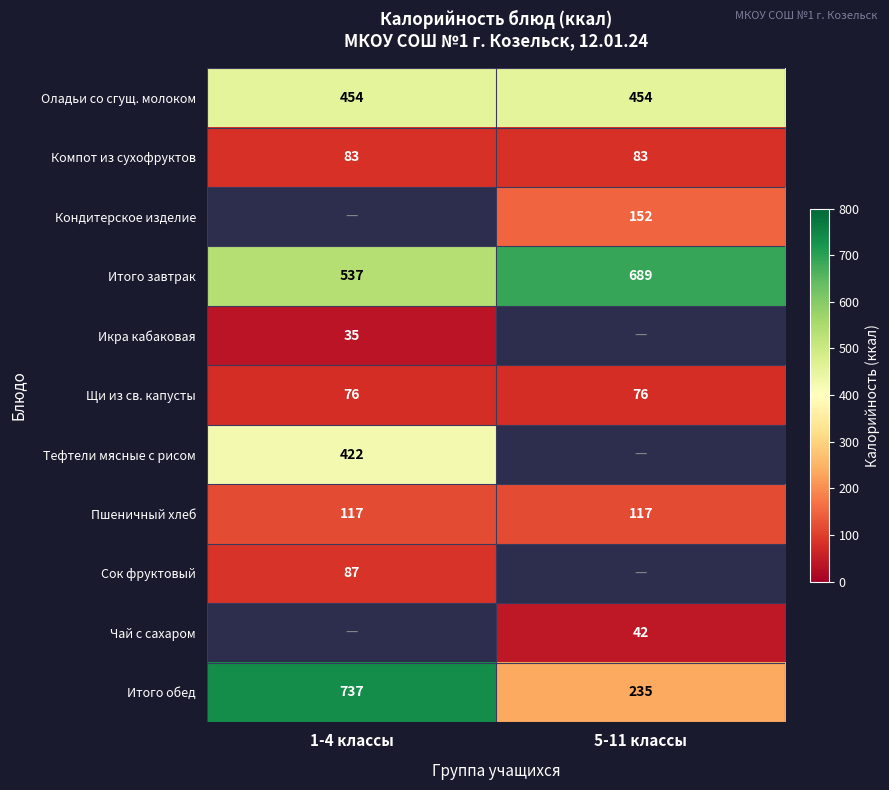

What is the maximum value shown in the chart?

737.0